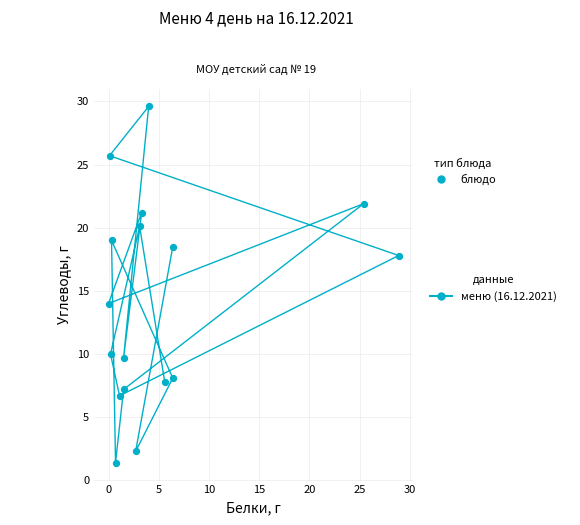

What is the range of X values (max minus min)?

28.9